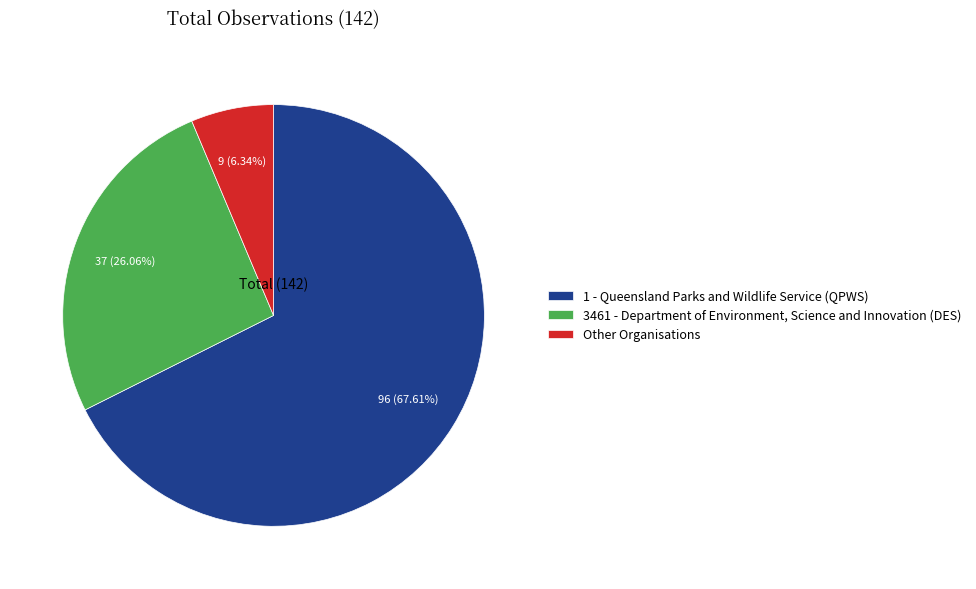

Does any single category account for the majority?

Yes